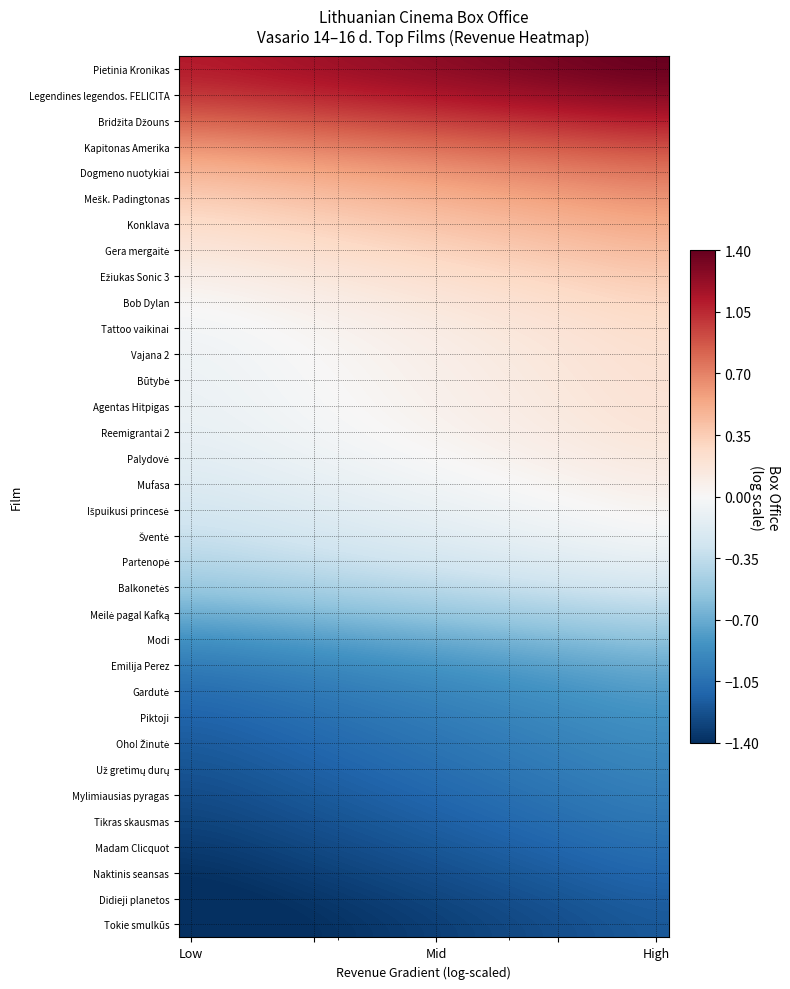

What is the maximum value shown in the chart?

1.4